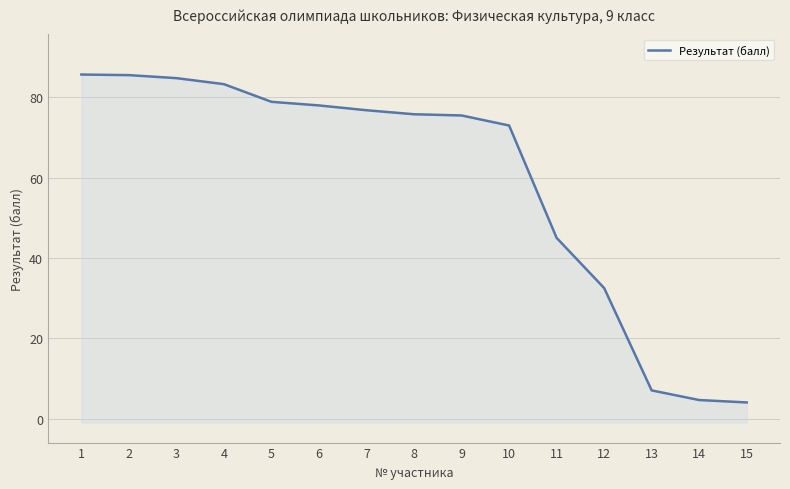

List the labels in order of value, smallest first.

15, 14, 13, 12, 11, 10, 9, 8, 7, 6, 5, 4, 3, 2, 1